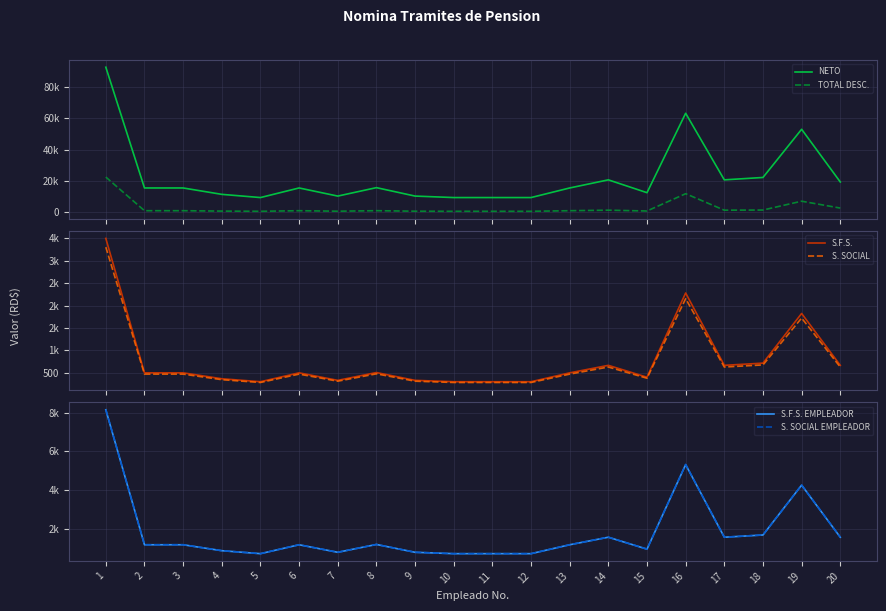

Where is the first local maximum for NETO?

6